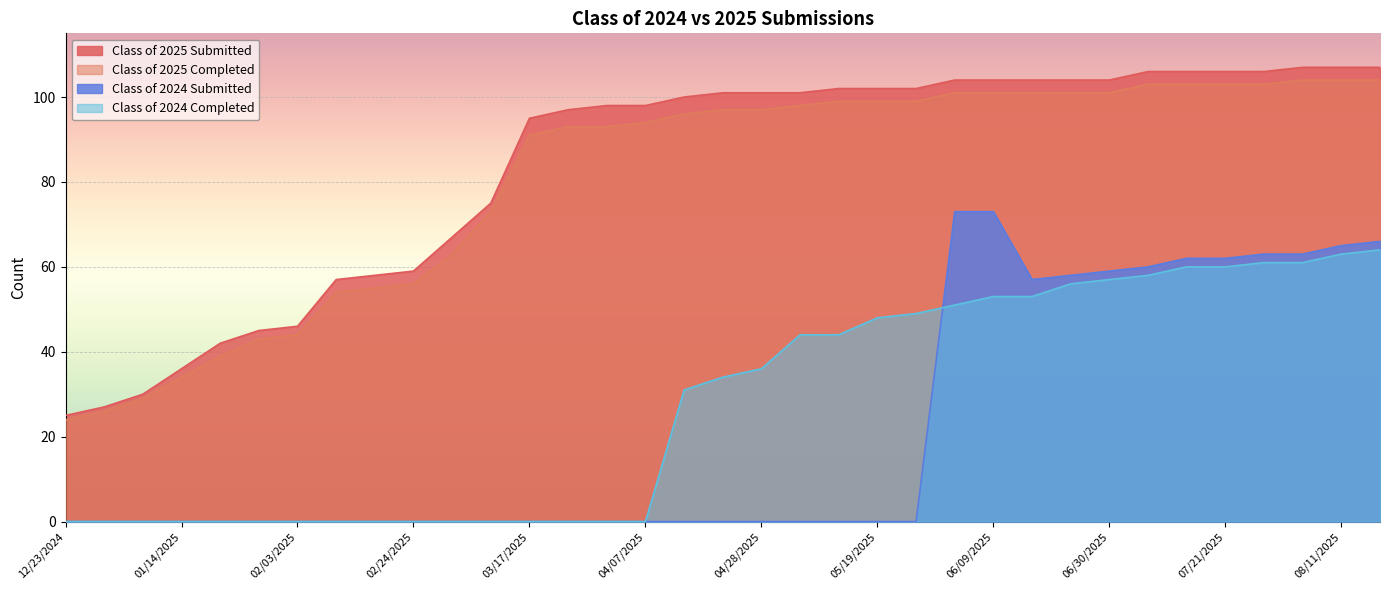

What is the difference between the highest and lowest values at 12/23/2024?

25